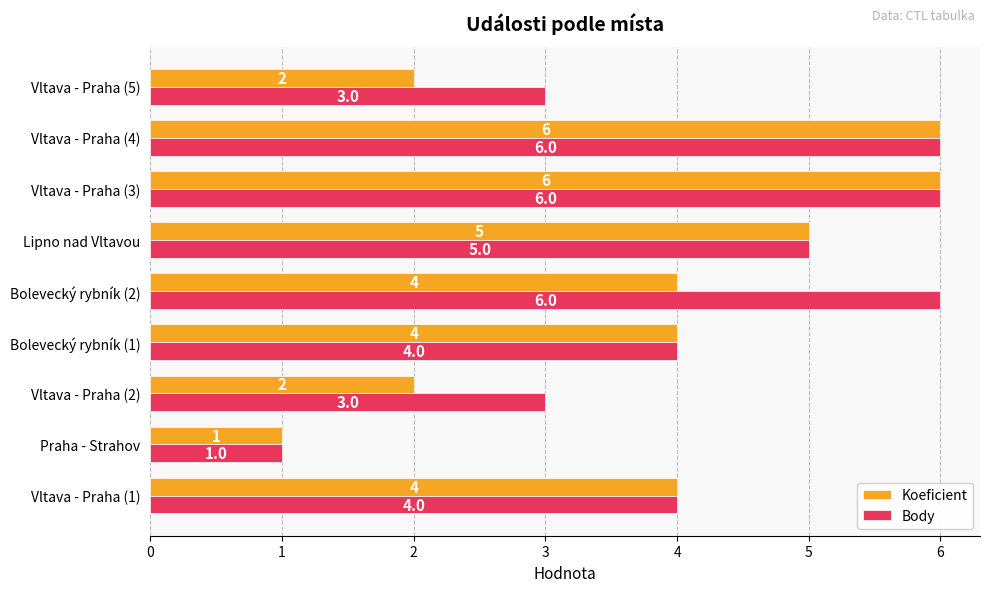

What are all the series names shown in the legend?

Koeficient, Body